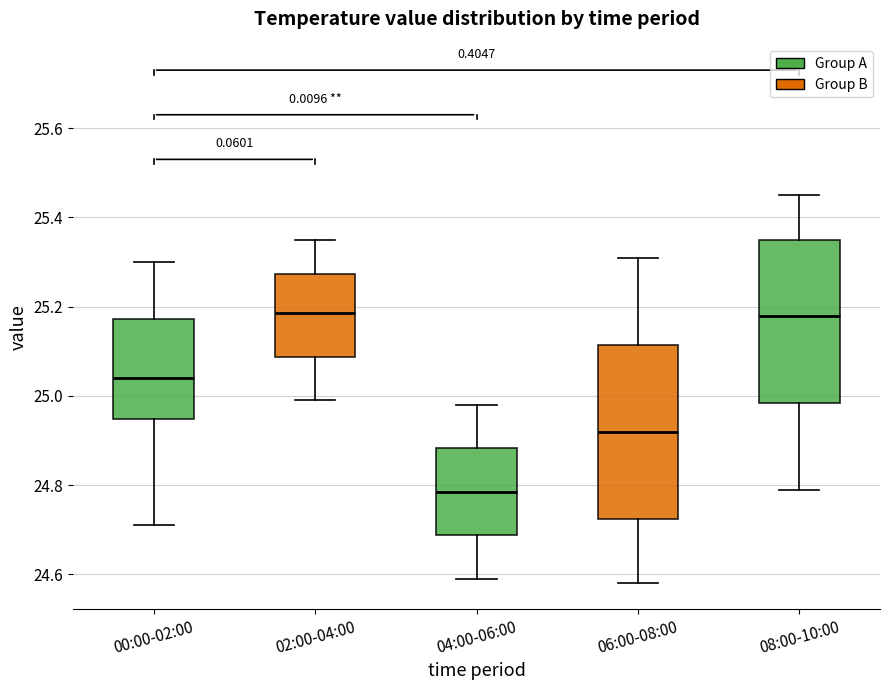

Reading left to right, transcribe this box plot: for each box, give where its median line is, the range the box spans, and where its two whiskers end, as read against the y-axis. The values are not printed on the chart, so give them approximately, as read against the axis.

00:00-02:00: median 25.04, box 24.94 to 25.18, whiskers 24.72 to 25.30
02:00-04:00: median 25.18, box 25.08 to 25.28, whiskers 25.00 to 25.36
04:00-06:00: median 24.78, box 24.68 to 24.88, whiskers 24.60 to 24.98
06:00-08:00: median 24.92, box 24.72 to 25.12, whiskers 24.58 to 25.32
08:00-10:00: median 25.18, box 24.98 to 25.36, whiskers 24.80 to 25.46